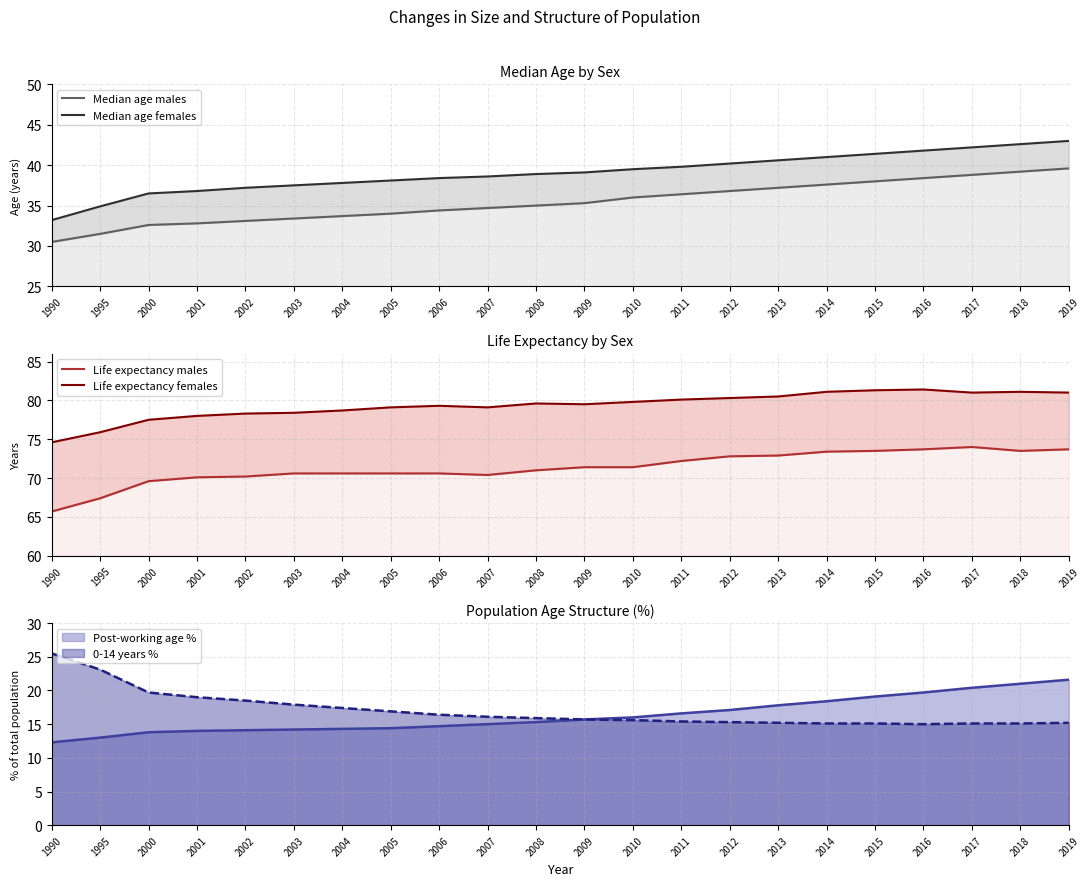

Is the value of Median age males at 2002 greater than the value of Life expectancy females at 2003?

No